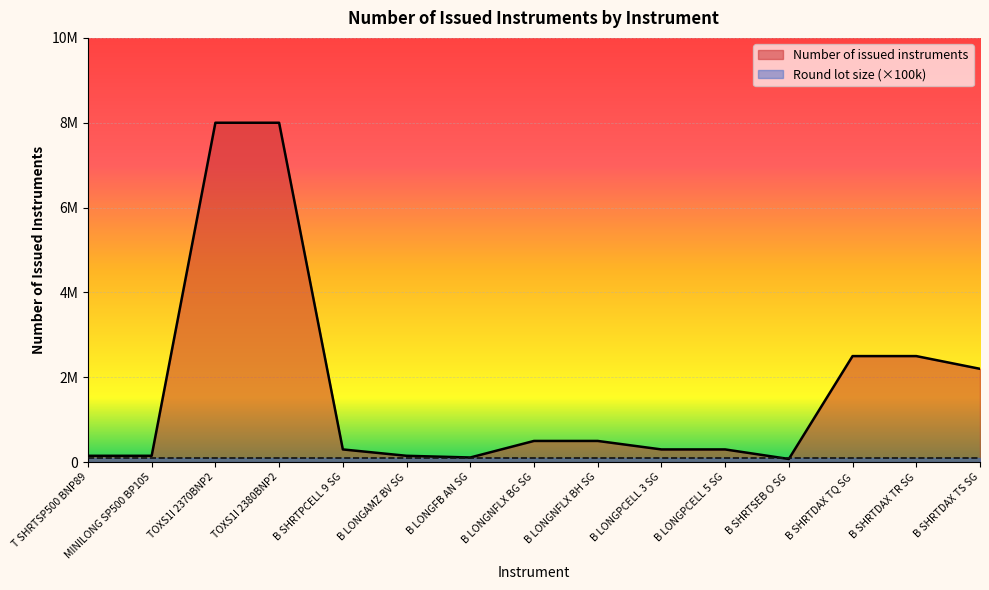

What is the change in value from B LONGFB AN SG to B LONGPCELL 5 SG?

+190000